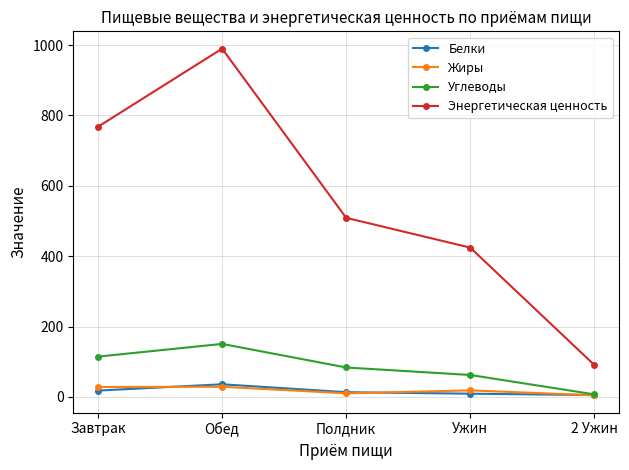

What is the difference between the maximum and minimum values in the Энергетическая ценность series?

899.0